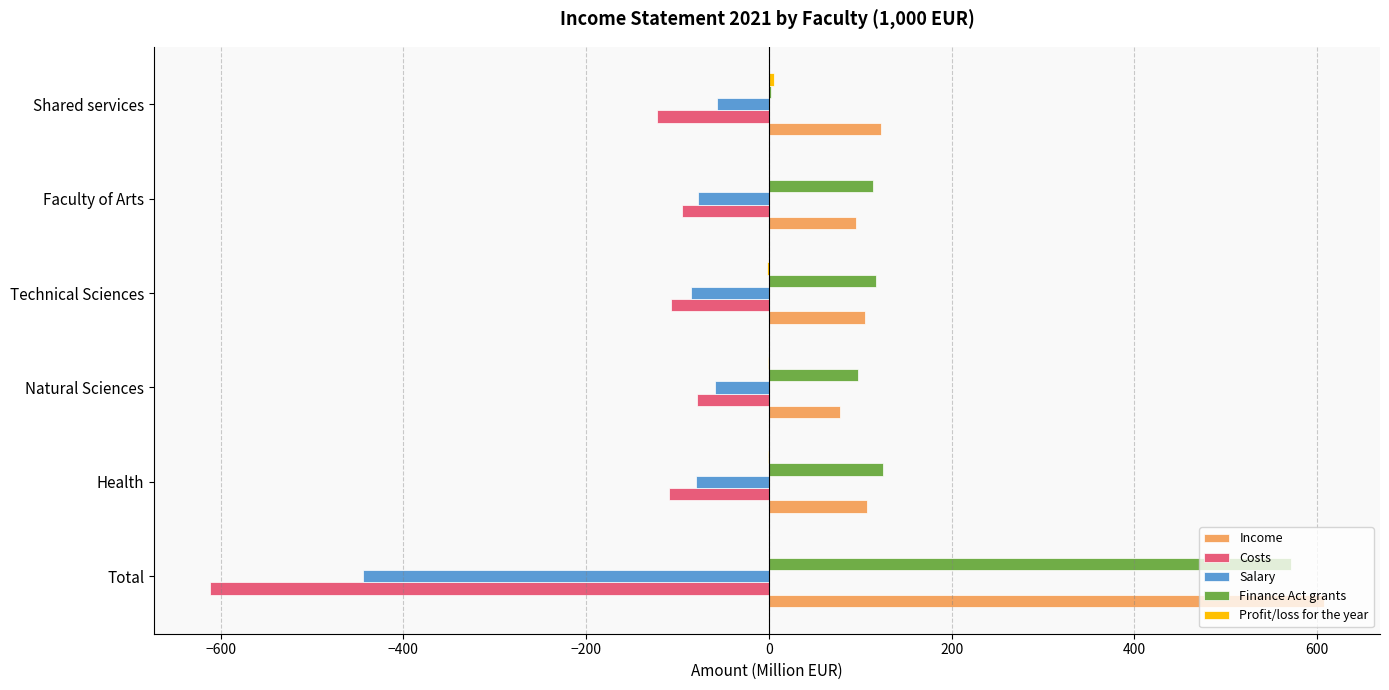

What is the sum of all Costs values?

-1124.8